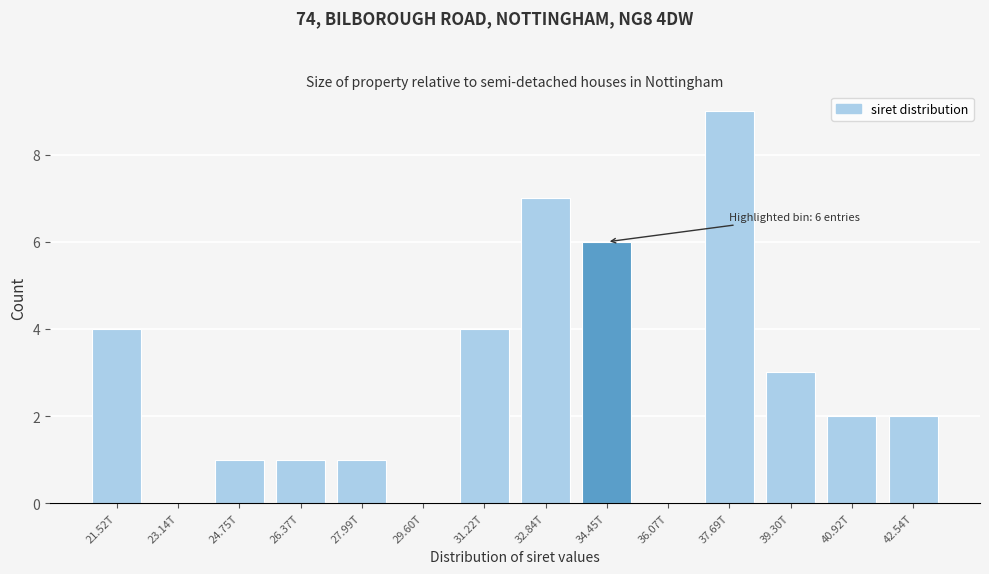

Reading left to right, transcribe all the data shown in this chart.

21.52T=4	23.14T=0	24.75T=1	26.37T=1	27.99T=1	29.60T=0	31.22T=4	32.84T=7	34.45T=6	36.07T=0	37.69T=9	39.30T=3	40.92T=2	42.54T=2